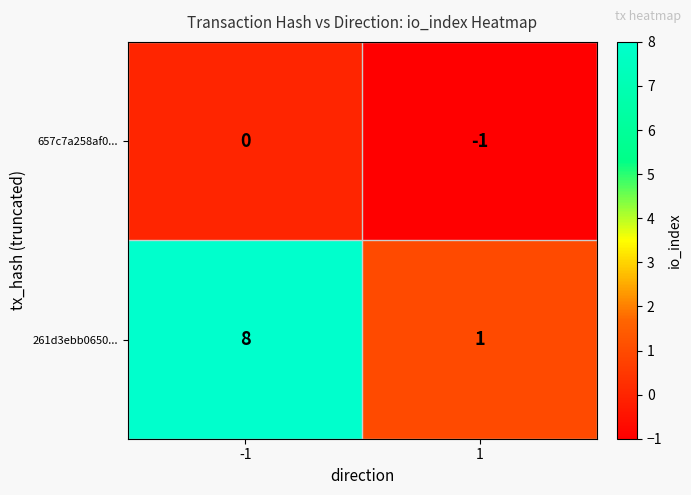

Reading left to right, what are all the values shown in this chart?

657c7a258af0...: 0	-1
261d3ebb0650...: 8	1